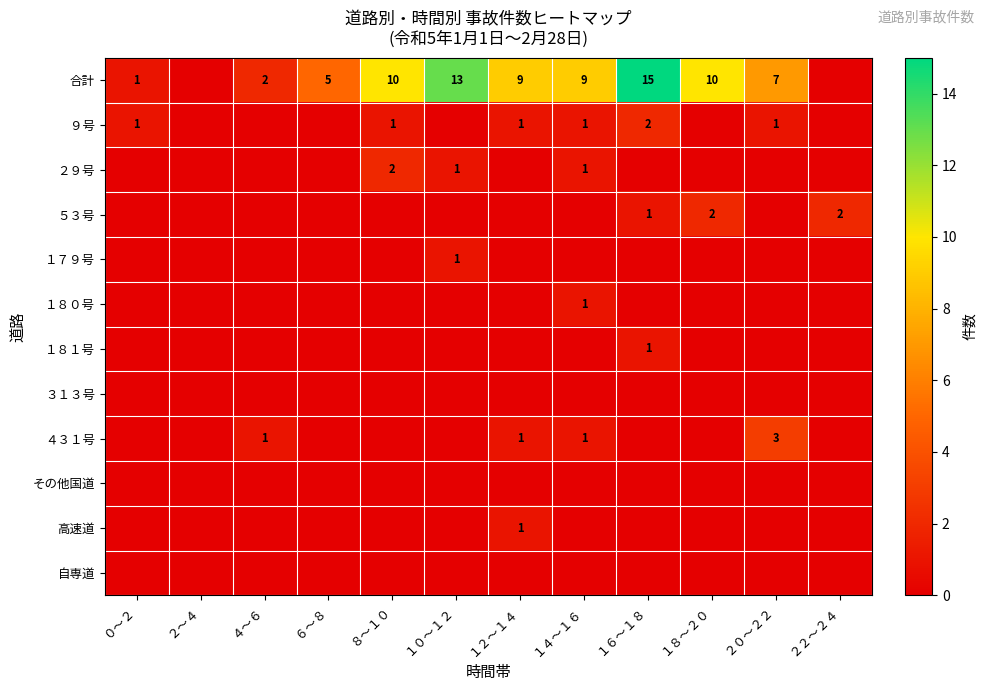

The value of ９号 at １２～１４ is 1. True or false?

True